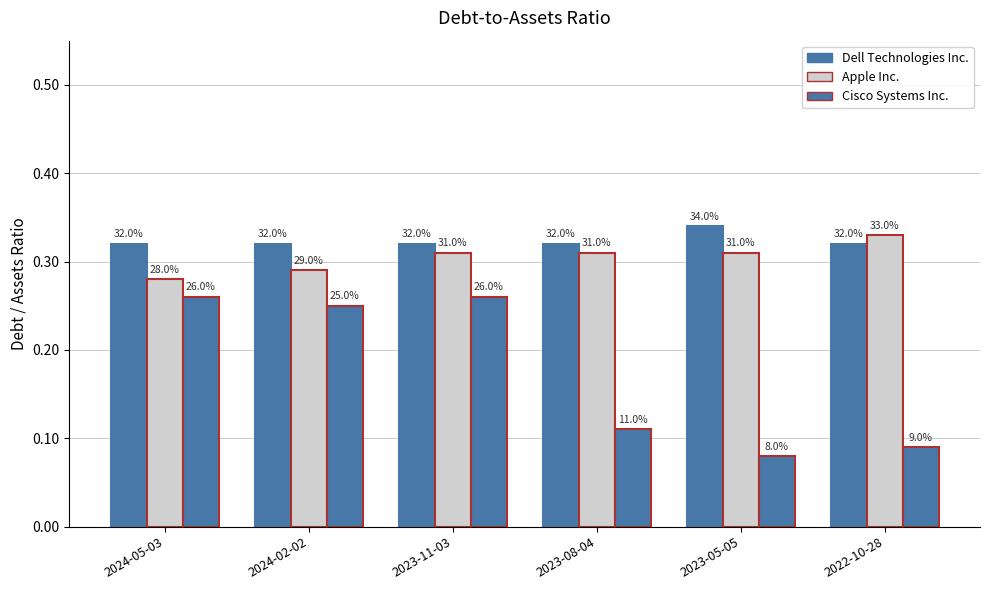

What position from the left is 2023-11-03?

3